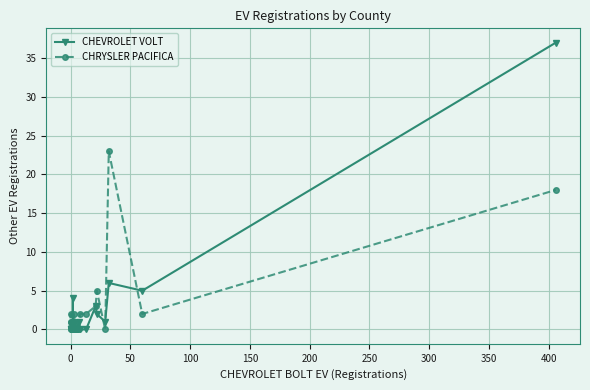

How many times do CHRYSLER PACIFICA and CHEVROLET VOLT cross each other?

5